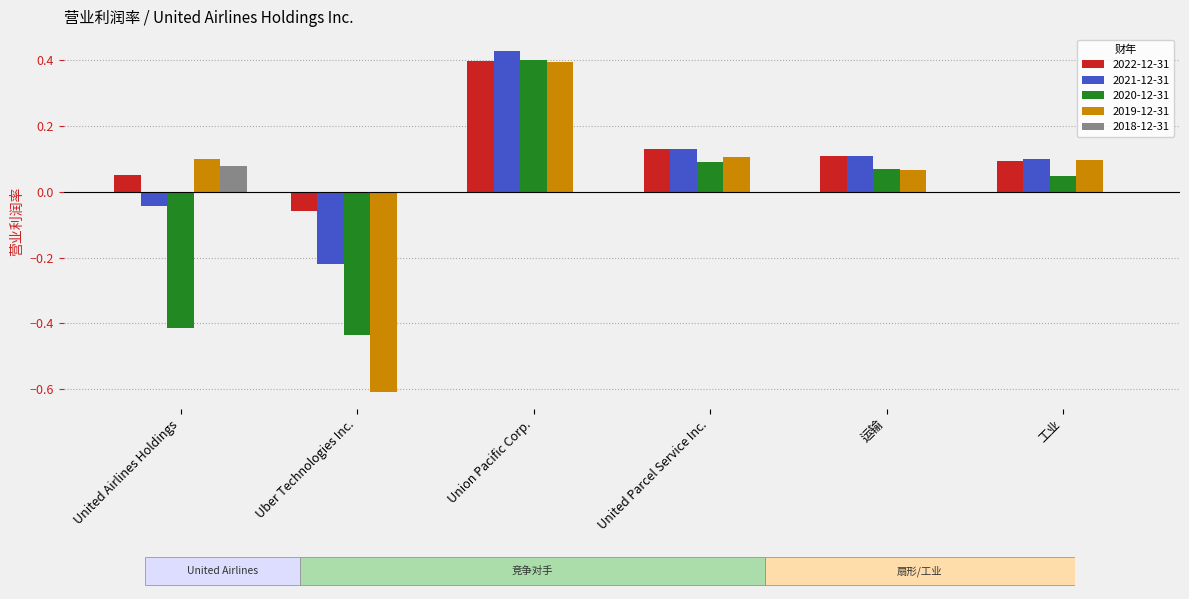

Is the value of 2019-12-31 at 工业 greater than the value of 2020-12-31 at United Airlines Holdings?

Yes